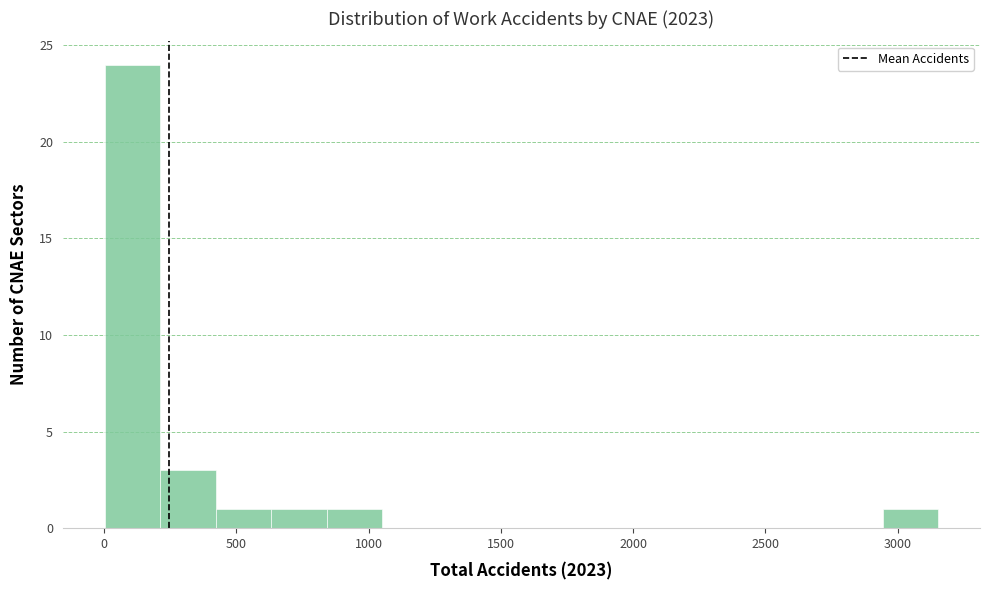

Reading left to right, transcribe this chart: for each bar, give the range it covers on the x-axis and its height. Neither the bar edges nor the heights are printed on the chart, so give them approximately, as read against the axes.

0 to 200: 24
200 to 400: 3
400 to 650: 1
650 to 850: 1
850 to 1050: 1
1050 to 1250: 0
1250 to 1450: 0
1450 to 1700: 0
1700 to 1900: 0
1900 to 2100: 0
2100 to 2300: 0
2300 to 2500: 0
2500 to 2750: 0
2750 to 2950: 0
2950 to 3150: 1